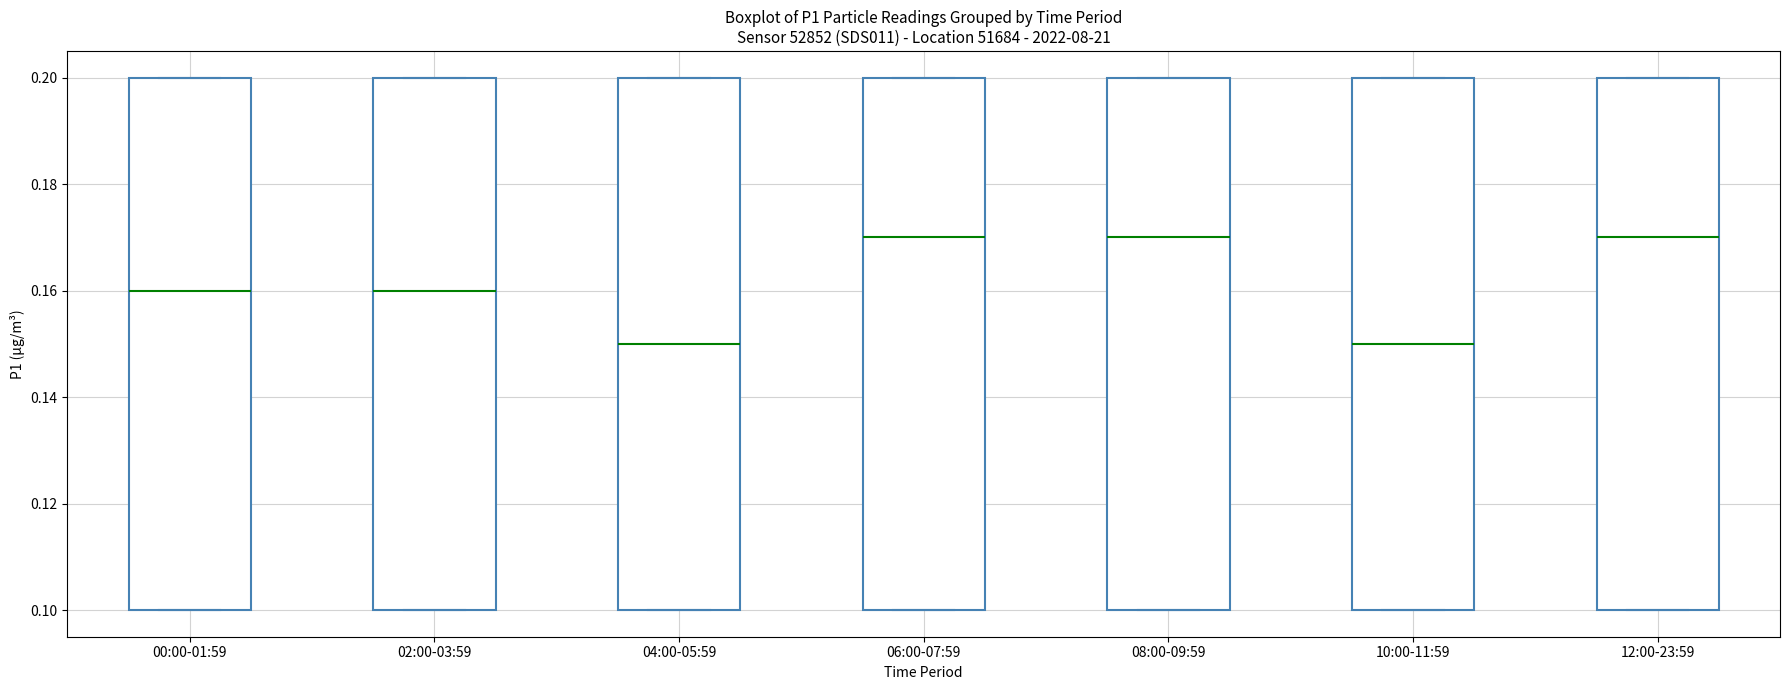

Reading left to right, transcribe this box plot: for each box, give where its median line is, the range the box spans, and where its two whiskers end, as read against the y-axis. The values are not printed on the chart, so give them approximately, as read against the axis.

00:00-01:59: median 0.16, box 0.10 to 0.20, whiskers 0.10 to 0.20
02:00-03:59: median 0.16, box 0.10 to 0.20, whiskers 0.10 to 0.20
04:00-05:59: median 0.15, box 0.10 to 0.20, whiskers 0.10 to 0.20
06:00-07:59: median 0.17, box 0.10 to 0.20, whiskers 0.10 to 0.20
08:00-09:59: median 0.17, box 0.10 to 0.20, whiskers 0.10 to 0.20
10:00-11:59: median 0.15, box 0.10 to 0.20, whiskers 0.10 to 0.20
12:00-23:59: median 0.17, box 0.10 to 0.20, whiskers 0.10 to 0.20